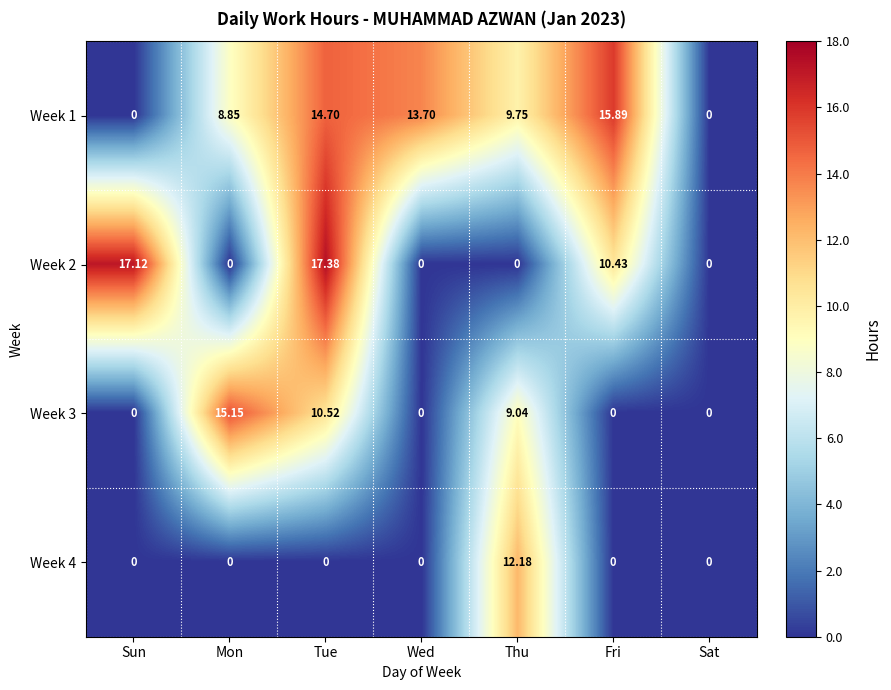

Is the value of Week 2 at Fri greater than the value of Week 4 at Thu?

No